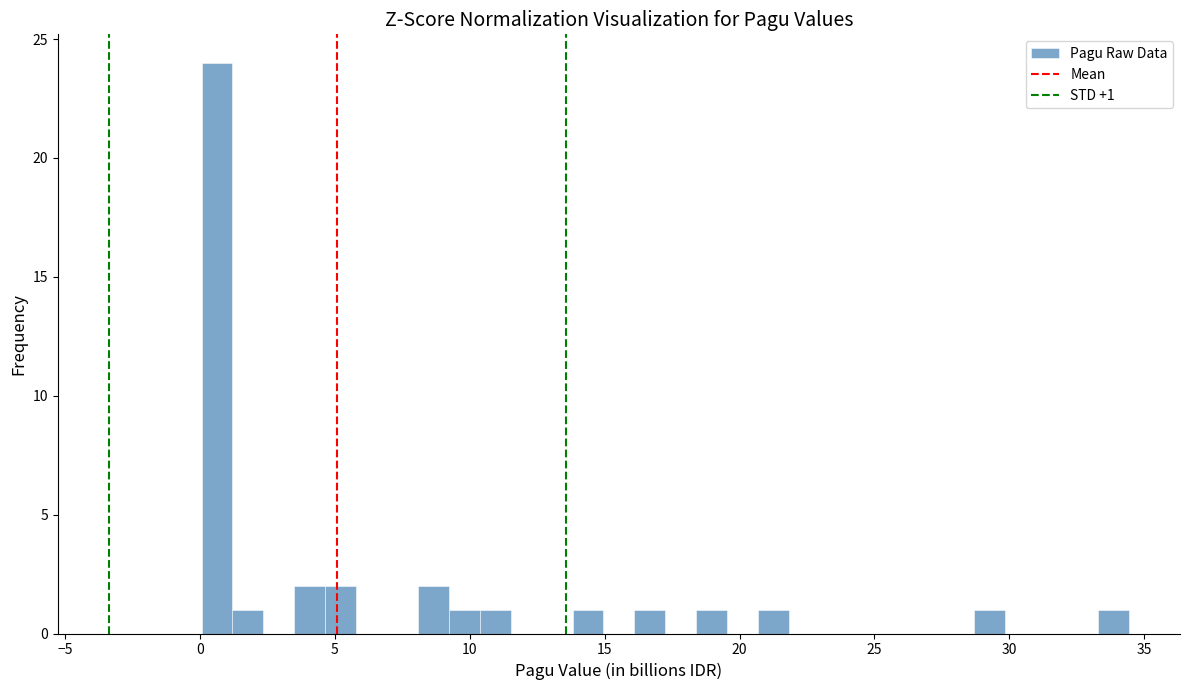

Read against the x-axis, roughly where is the centre of the tallest bar?

0.5